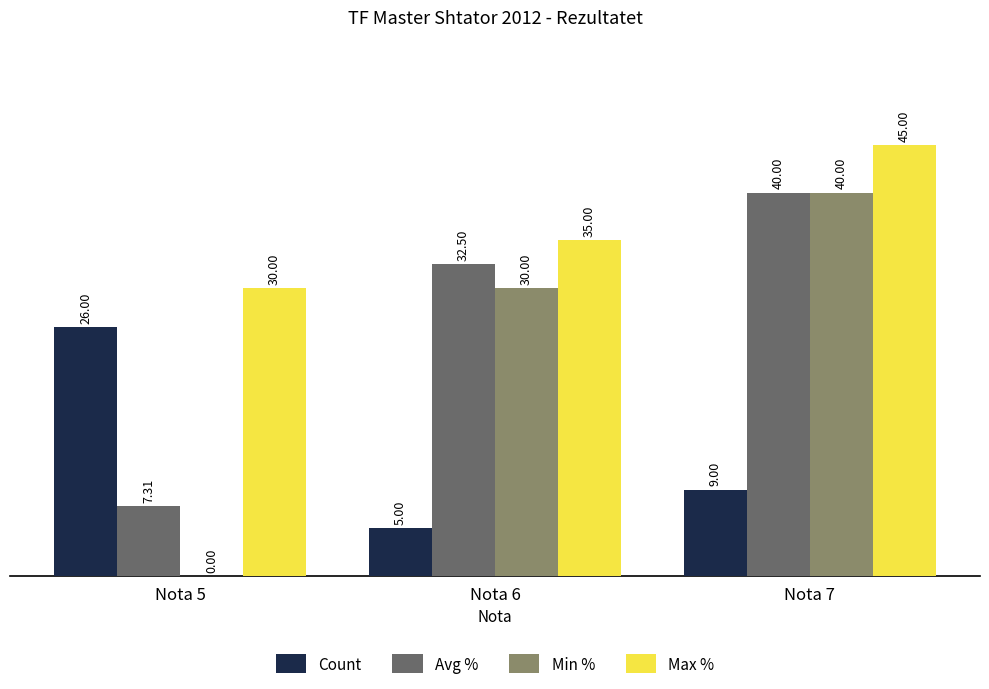

Which series changed the most between Nota 5 and Nota 7?

Min %